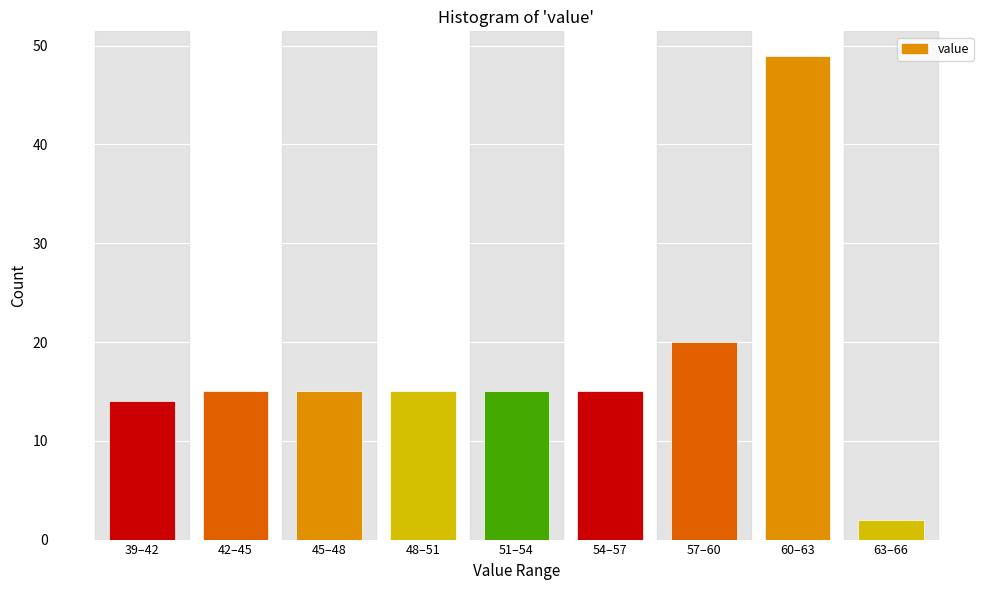

Reading left to right, transcribe all the data shown in this chart.

14	15	15	15	15	15	20	49	2